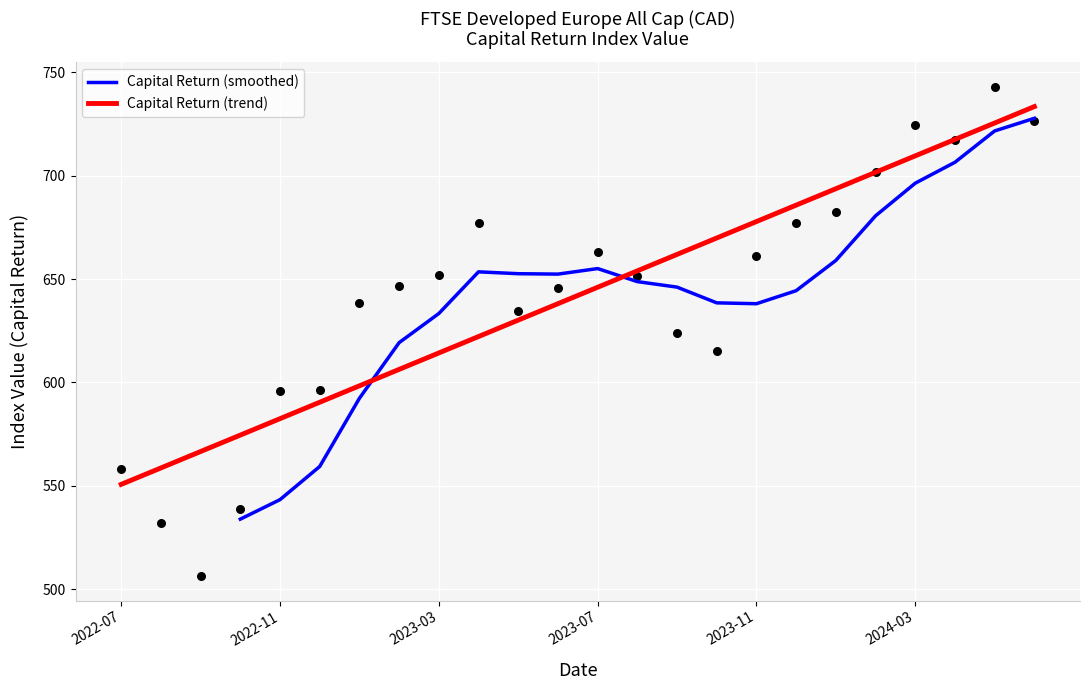

The Capital Return (smoothed) series shows 443.8 at 2023-11. True or false?

False